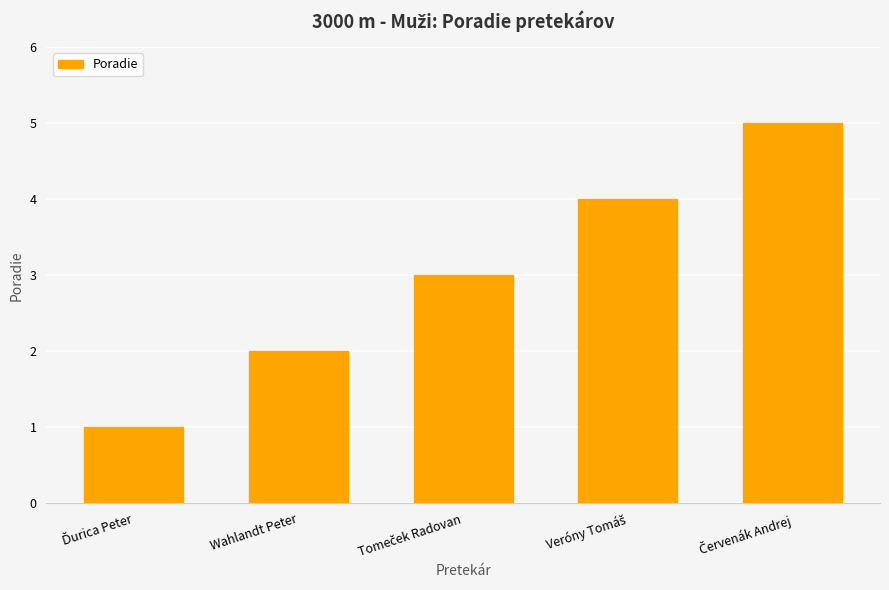

What is the label of the 4th bar from the right?

Wahlandt Peter